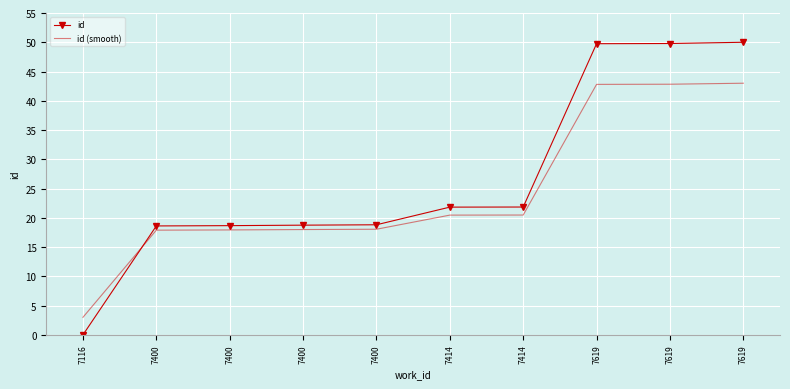

How many times do id (smooth) and id cross each other?

1